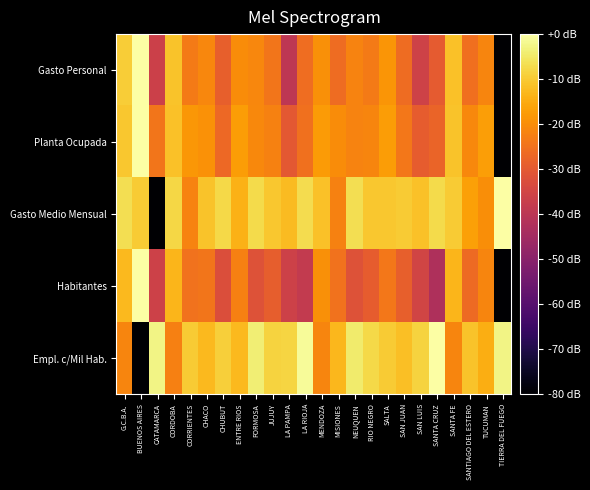

Rank the series by their maximum value, from lowest to highest.

Empl. c/Mil Hab., Gasto Medio Mensual, Gasto Personal, Planta Ocupada, Habitantes